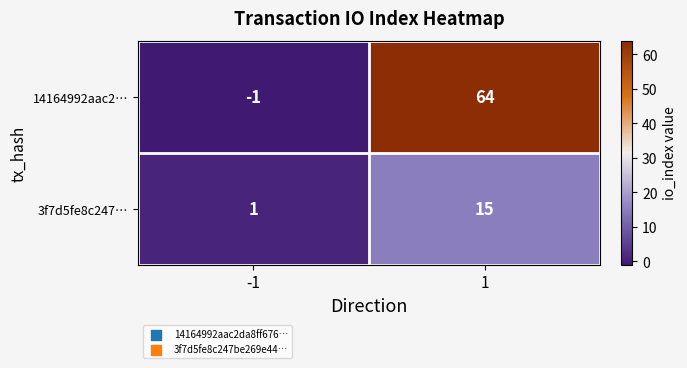

Which series has the largest range (max minus min)?

14164992aac2…